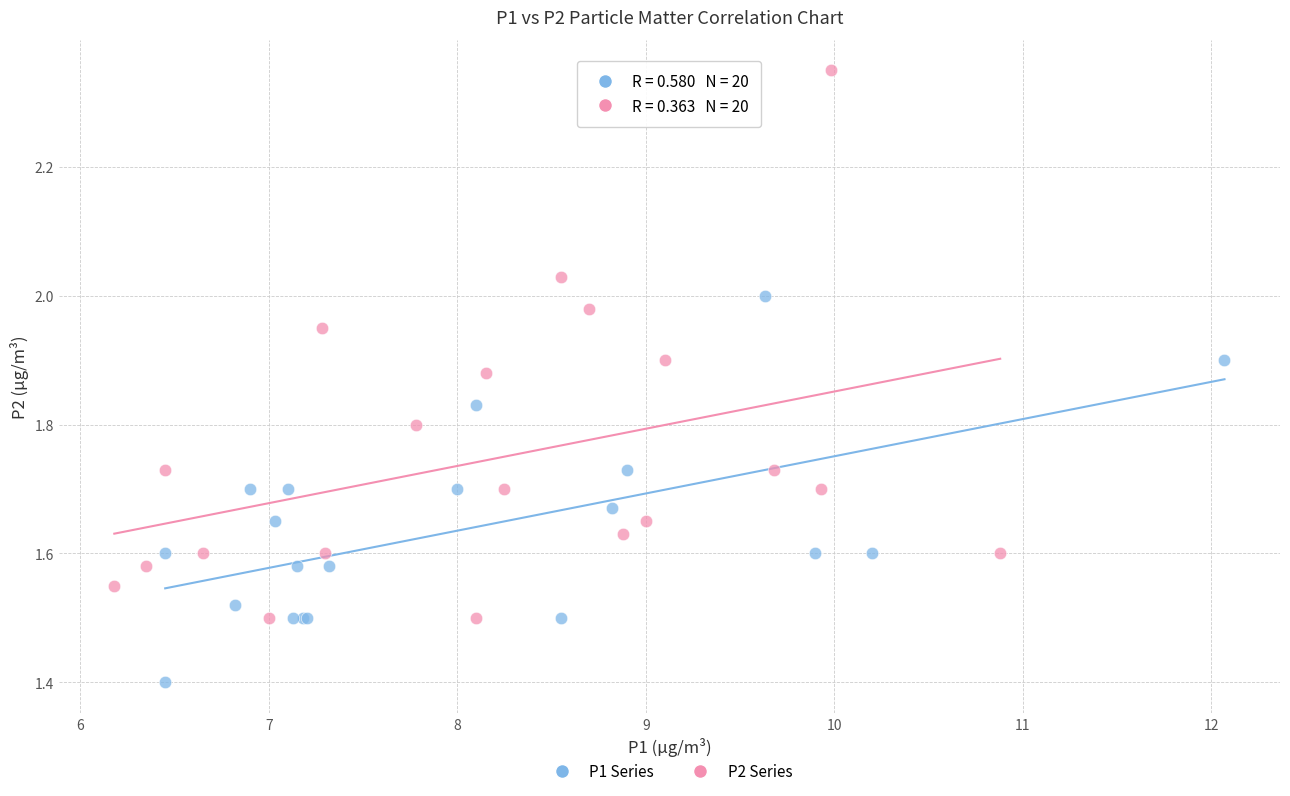

Which series reaches the maximum Y coordinate?

P2 Series